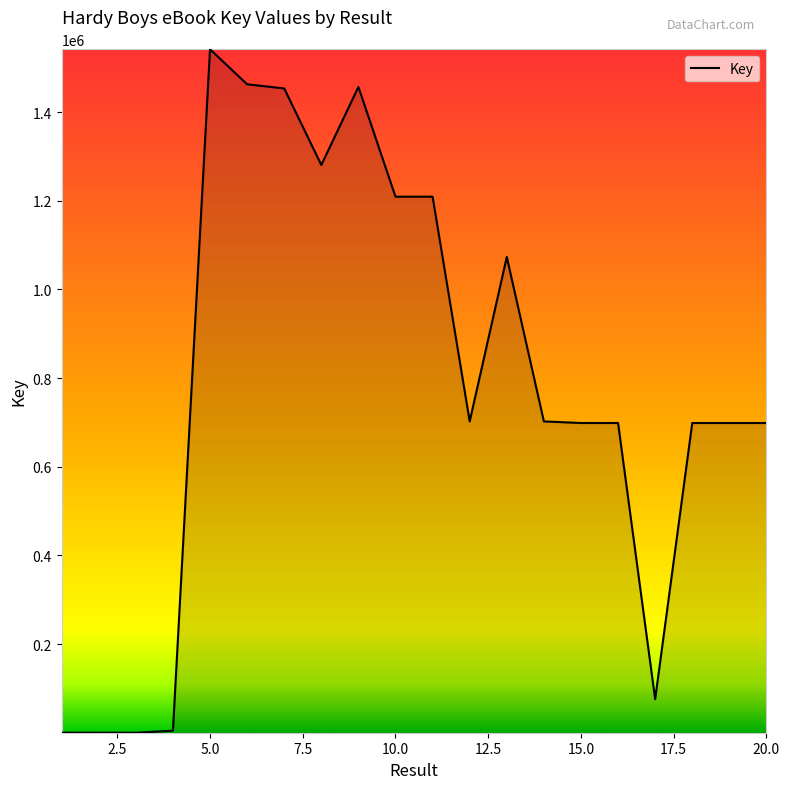

What is the greatest value displayed?

1541732